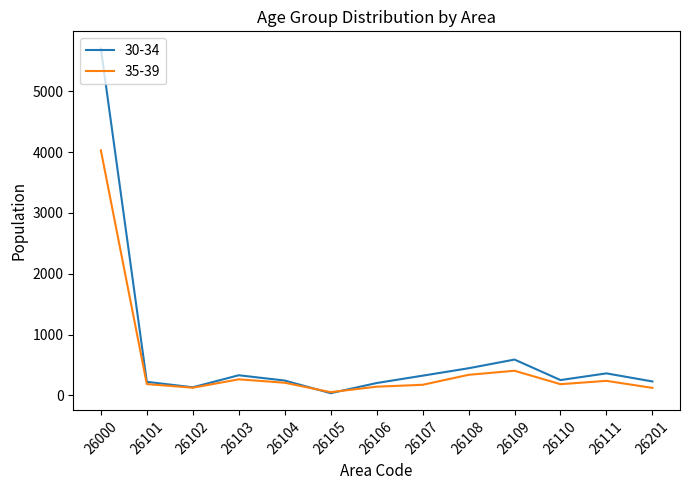

The 30-34 series shows 223 at 26101. True or false?

True